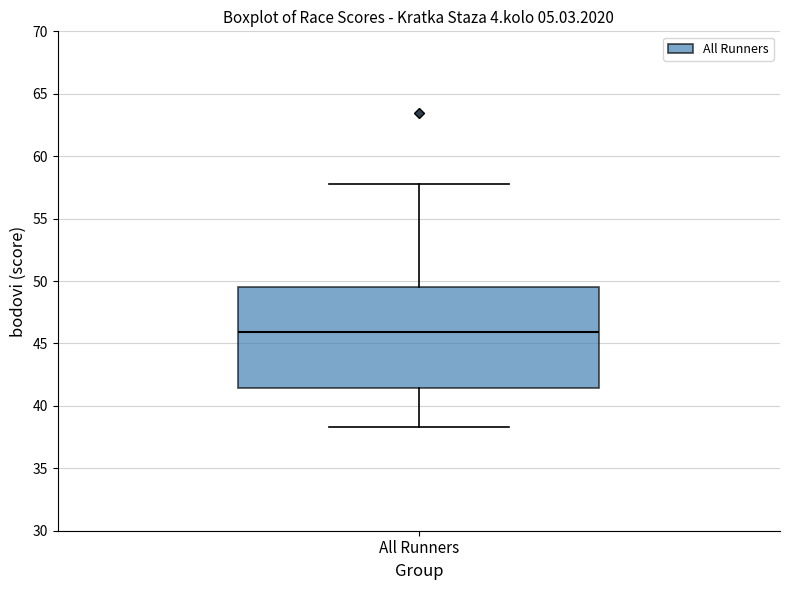

Transcribe this box plot: give where the median line is, the range the box spans, and where the two whiskers end, as read against the y-axis. The values are not printed on the chart, so give them approximately, as read against the axis.

median 46.0, box 41.5 to 49.5, whiskers 38.5 to 57.5